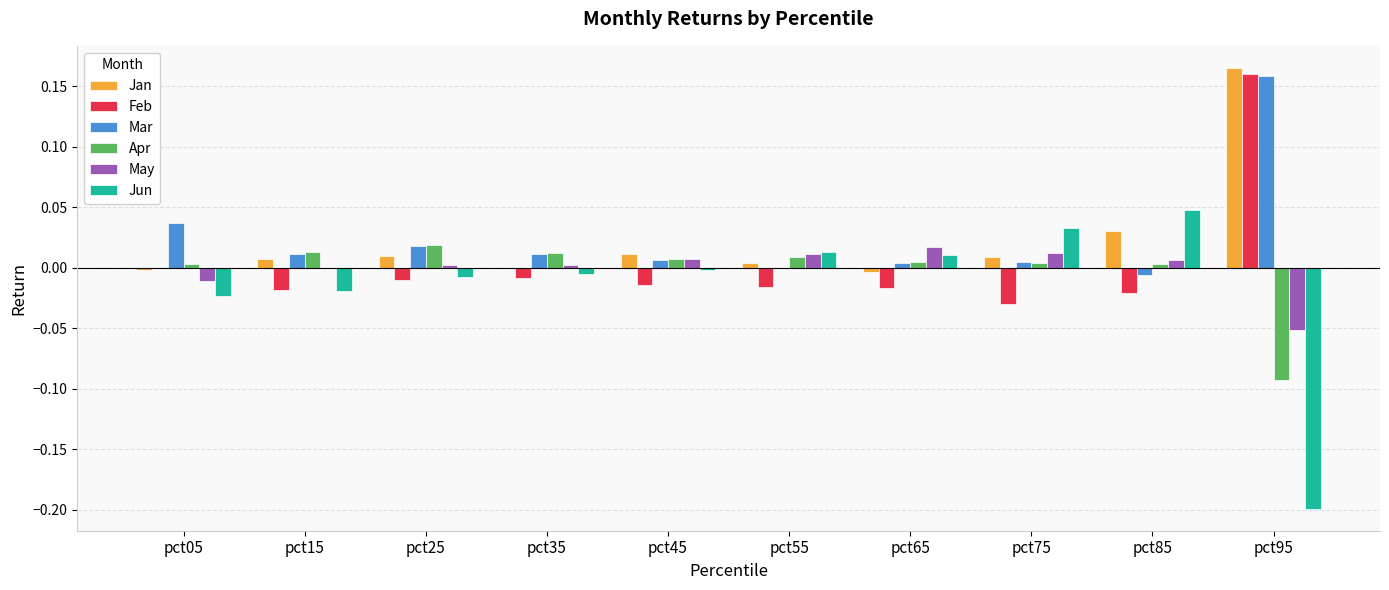

Does the chart contain stacked bars?

No